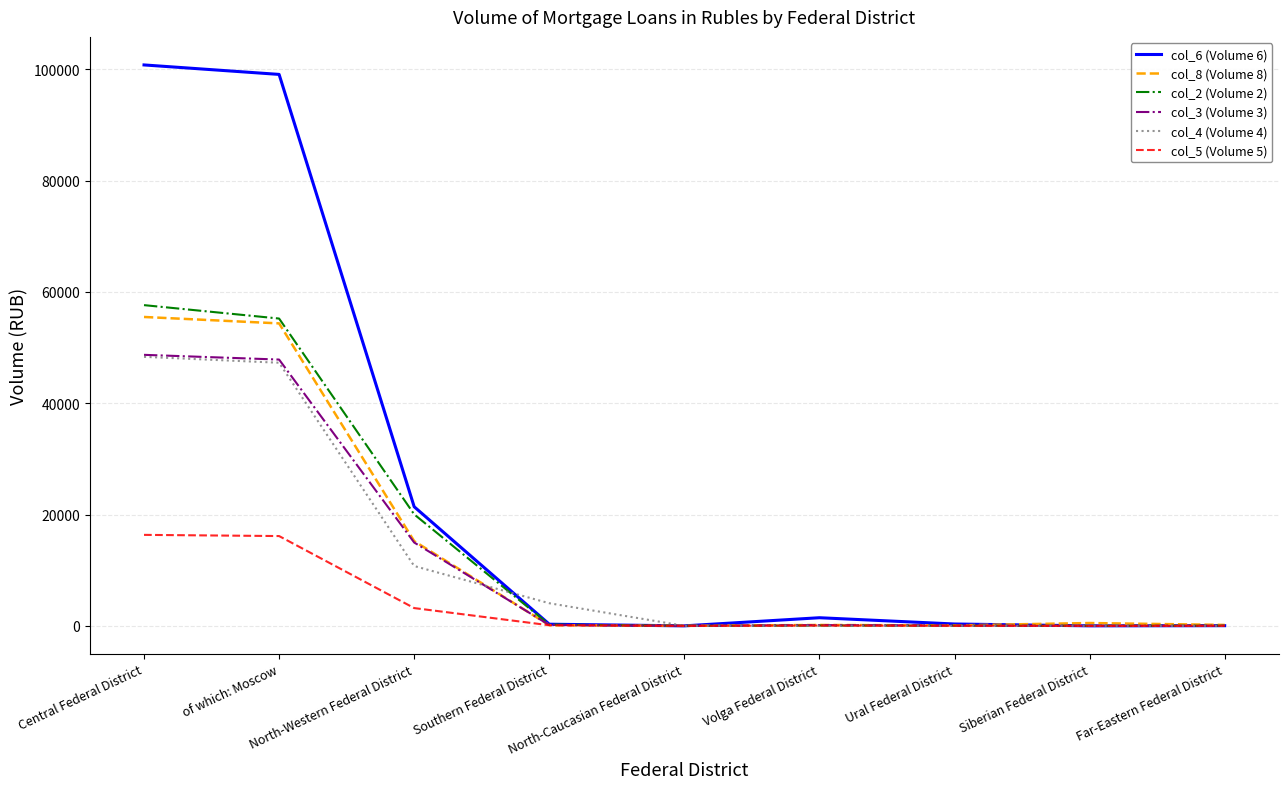

Which series has the widest spread of values?

col_6 (Volume 6)